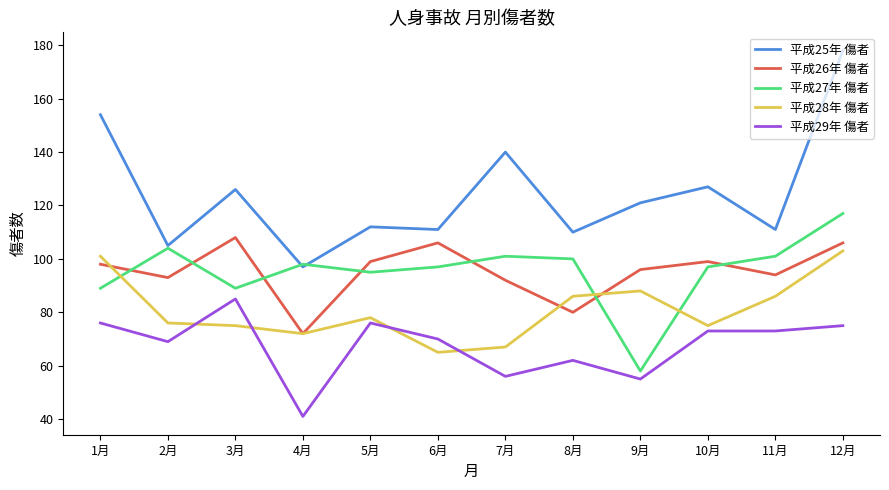

How many values in the 平成29年 傷者 series are below 73?

6